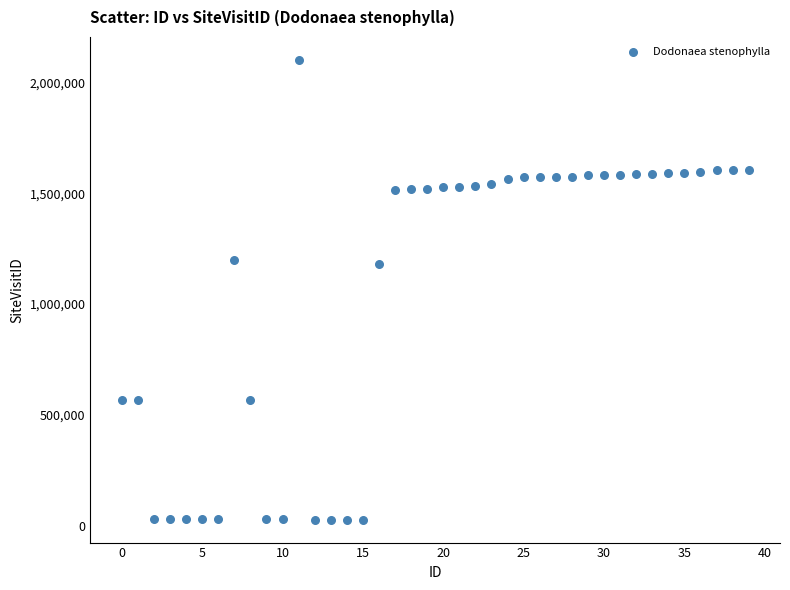

What is the range of Y values (max minus min)?

2073029